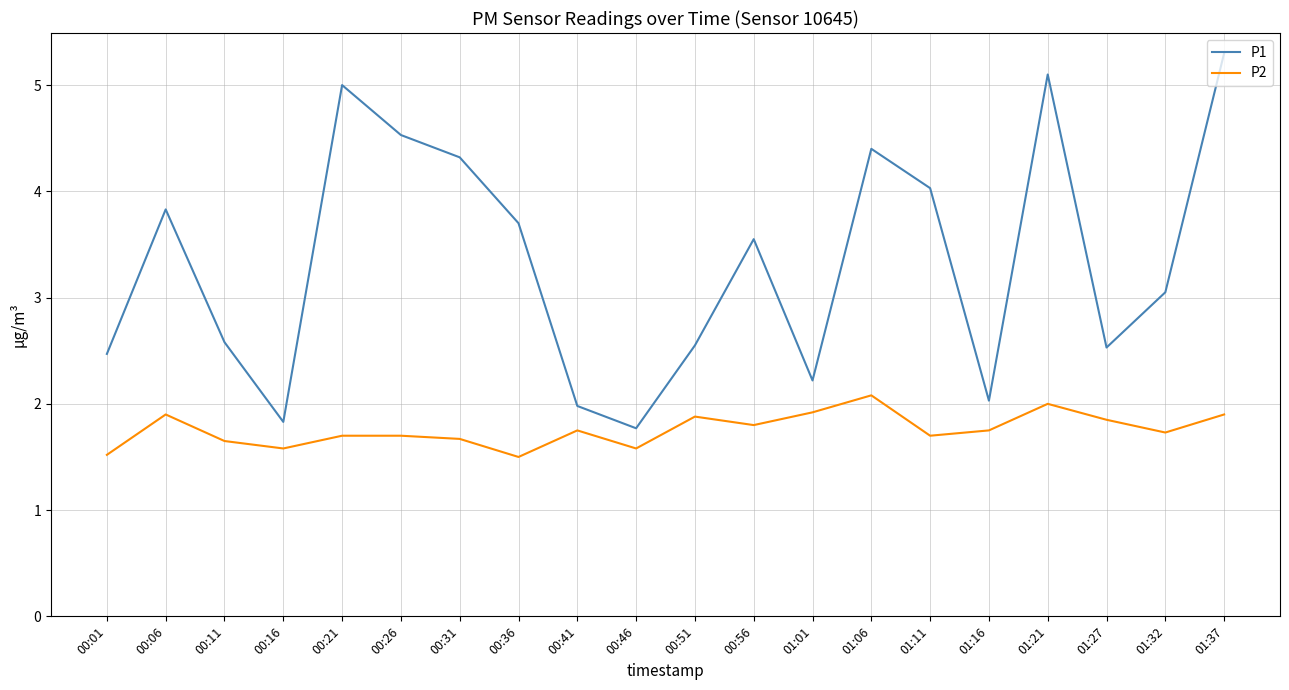

Between 00:21 and 01:11, which series saw the biggest shift?

P1